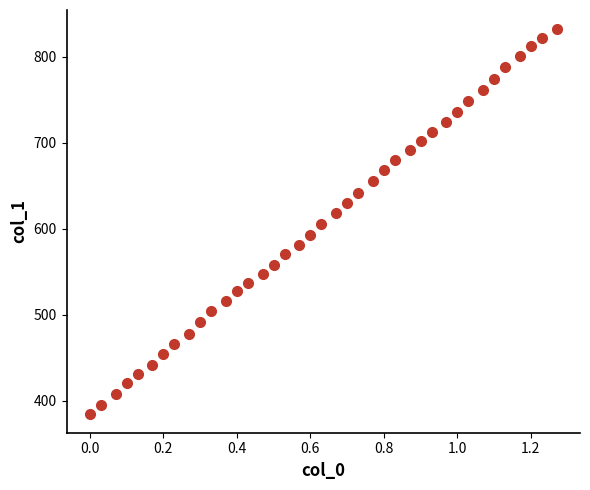

What is the range of Y values (max minus min)?

447